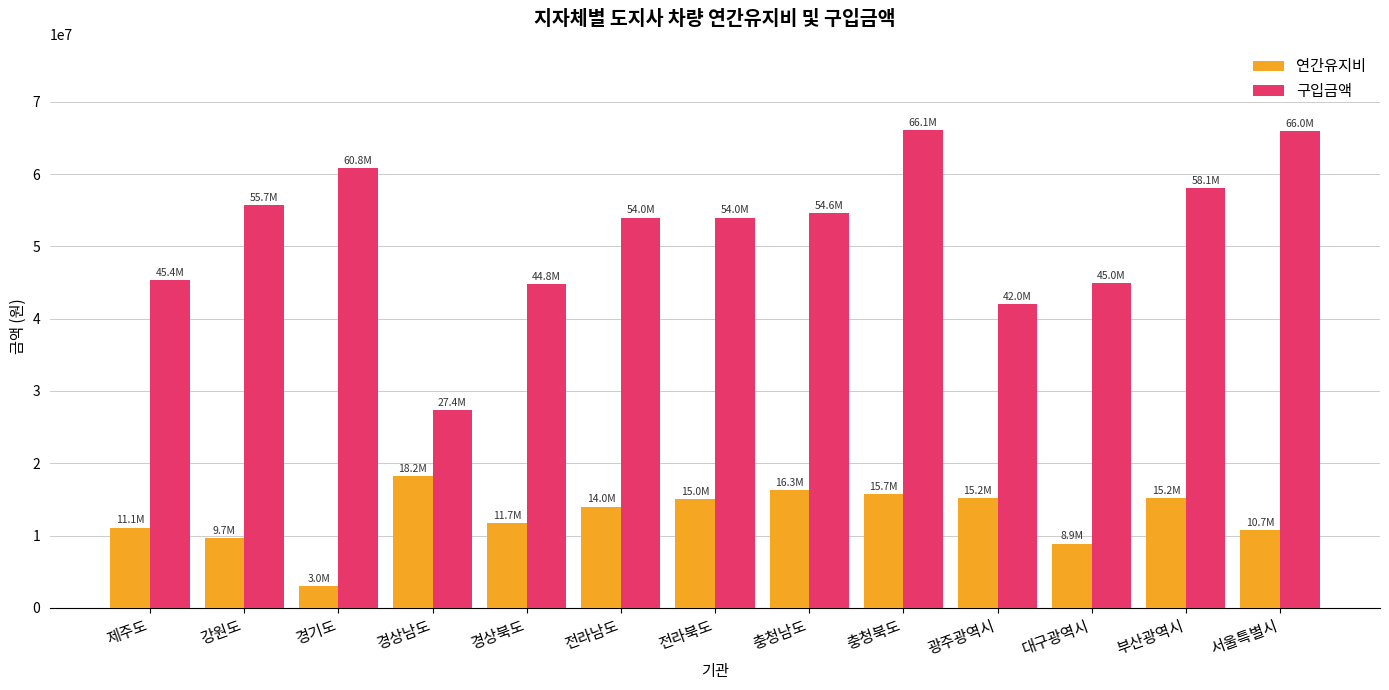

What is the difference between the maximum and minimum values in the 연간유지비 series?

15208000